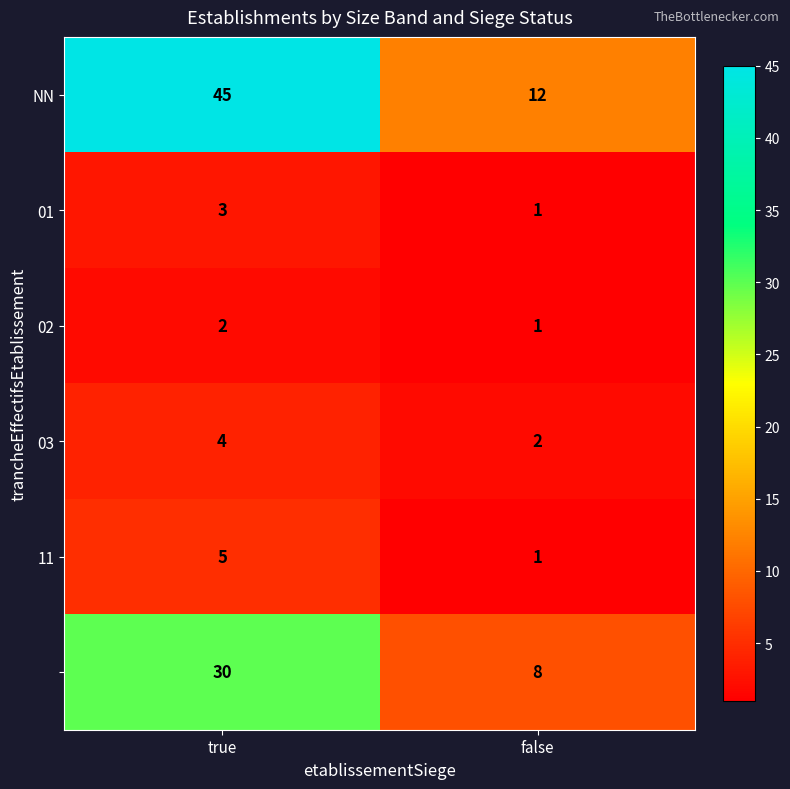

How many distinct data groups are displayed?

6